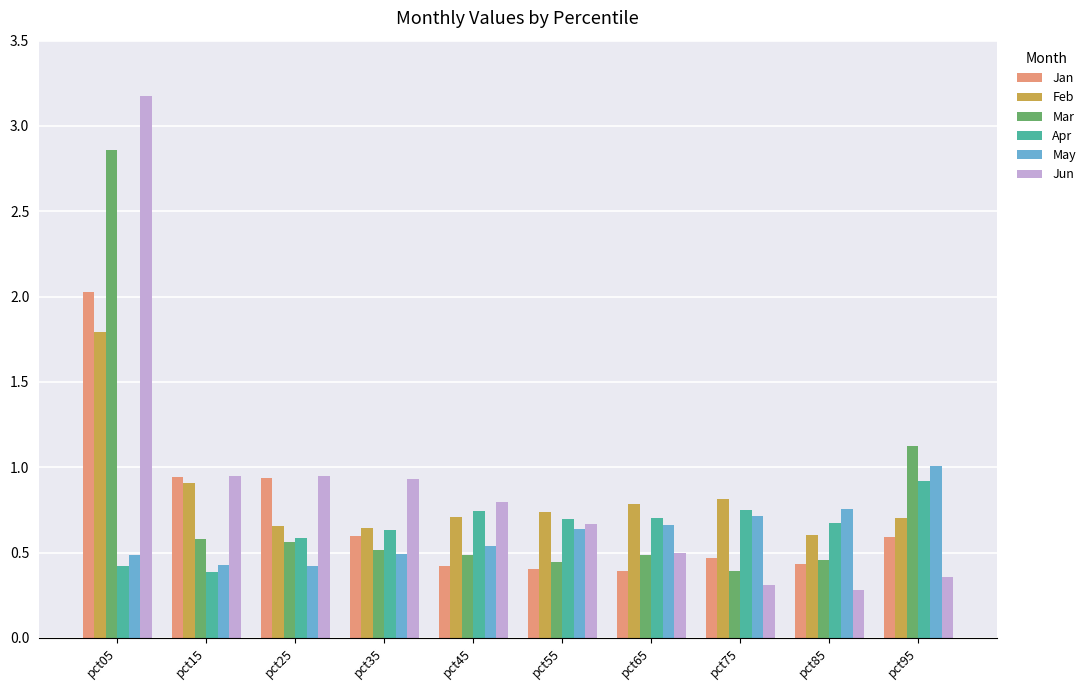

Which series has the widest spread of values?

Jun